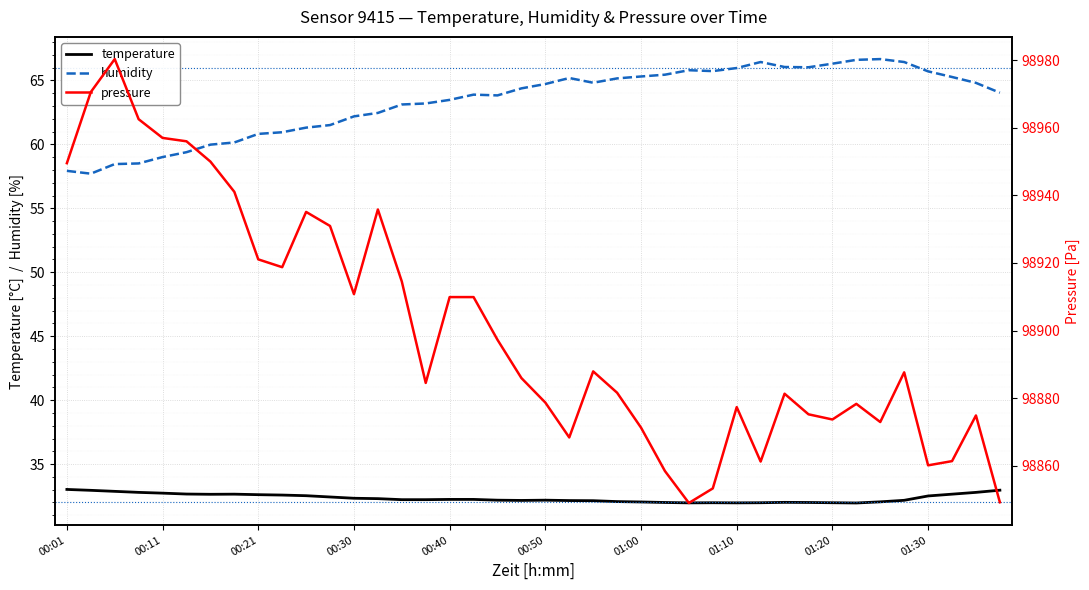

Is it true that humidity equals 44.0 at 00:40?

False